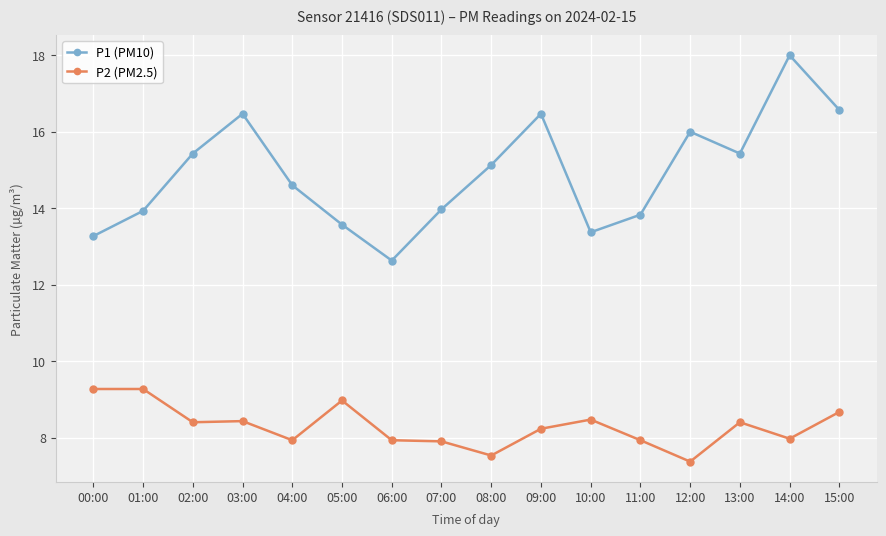

Is this an area chart (filled region under the line)?

No